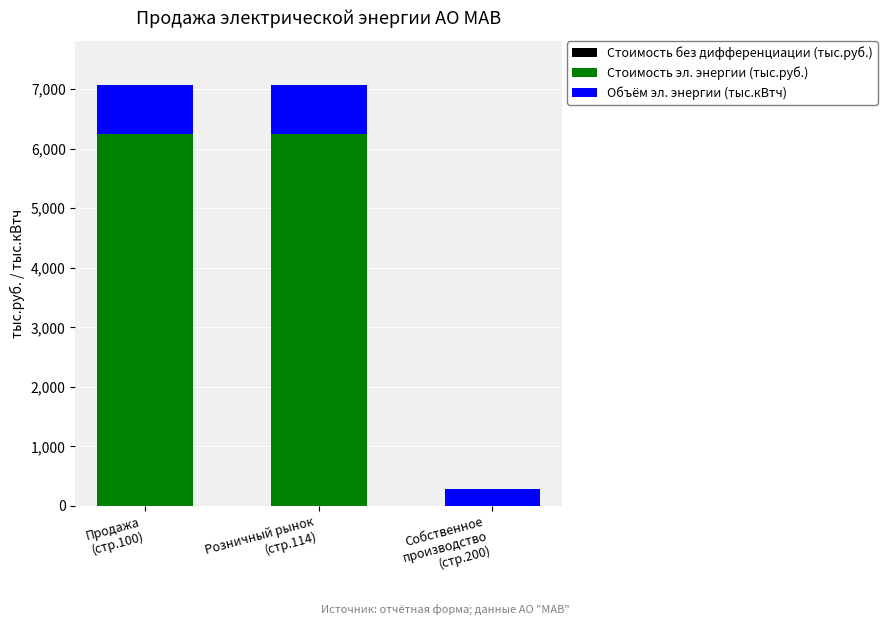

Which category has the highest value across all series?

Продажа
(стр.100)